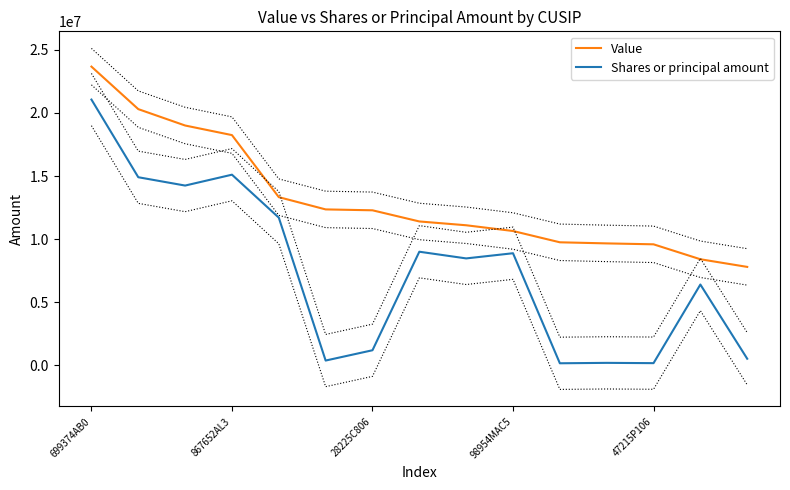

What is the lowest value of the Value series?

7797000